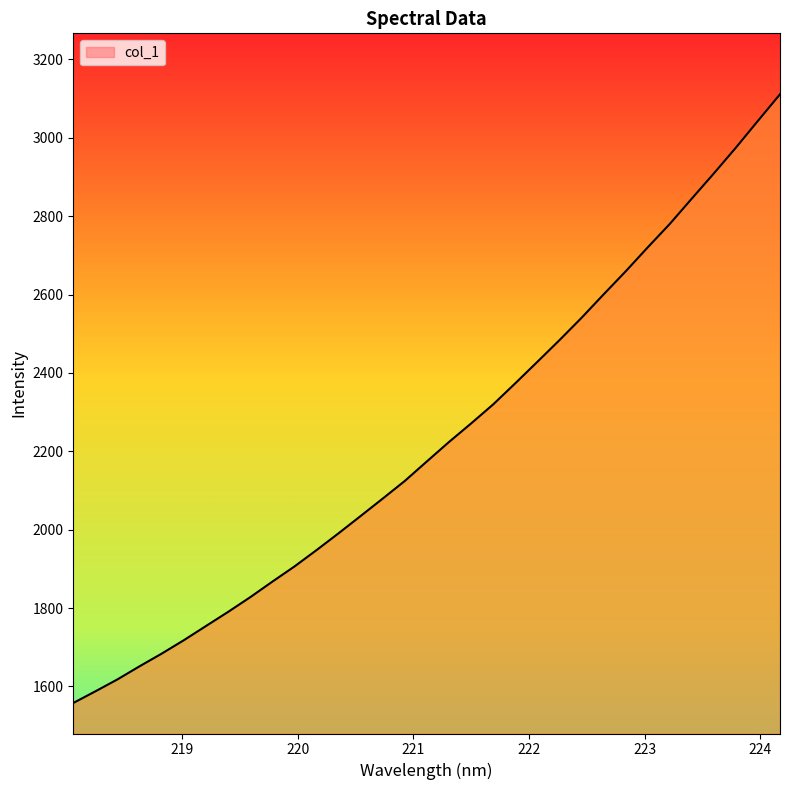

How many lines are shown in the chart?

1